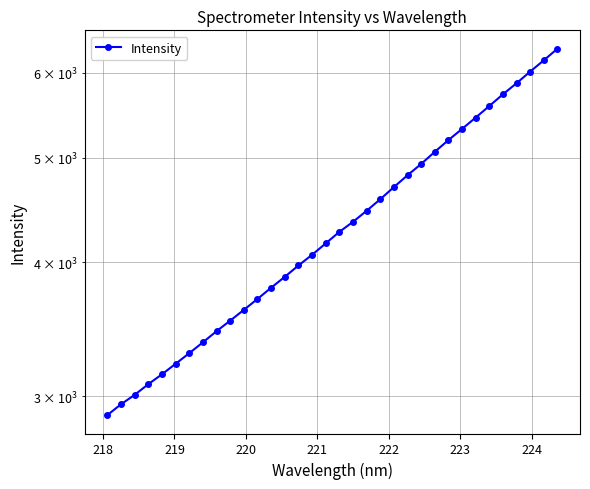

What is the difference between the second highest and second lowest values?

3216.4